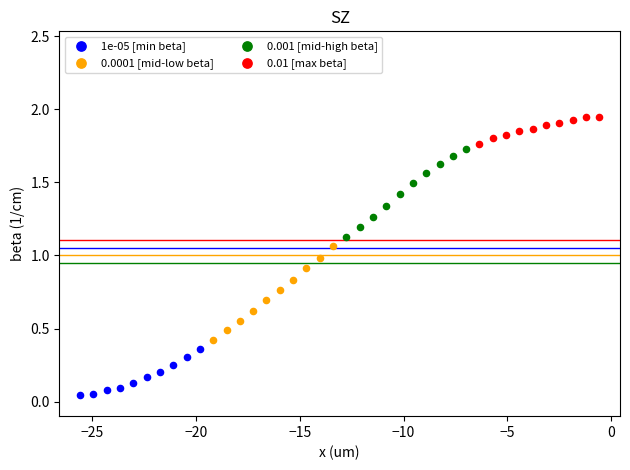

Which series contains the lowest Y value?

1e-05 [min beta]